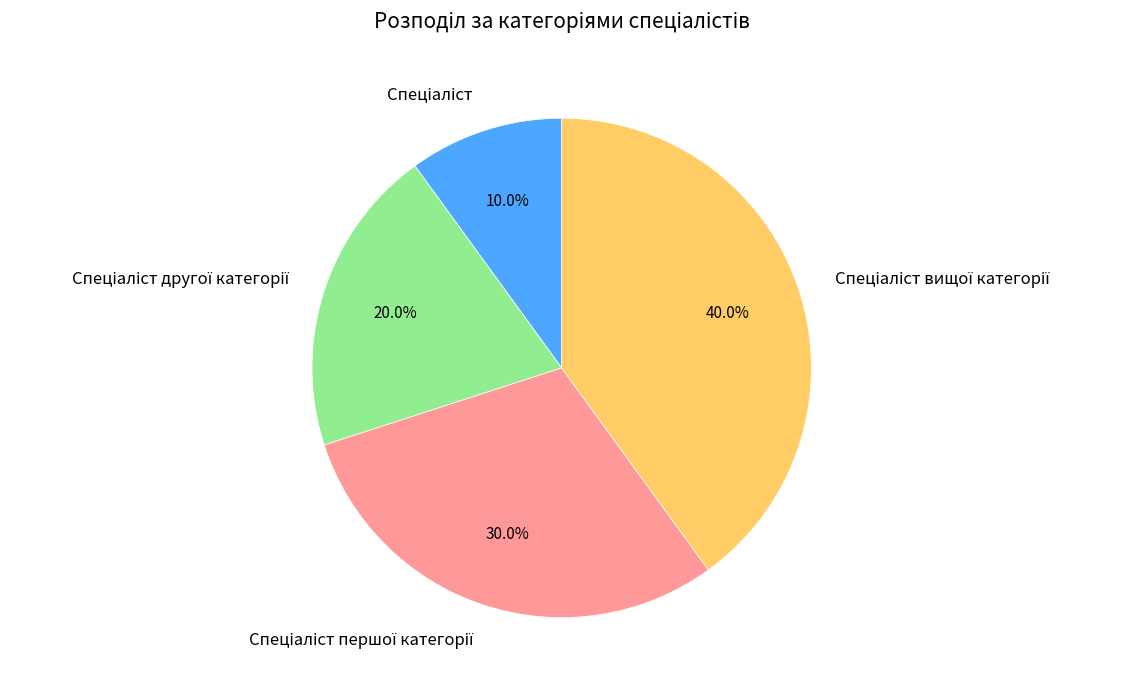

How many slices are in this pie chart?

4